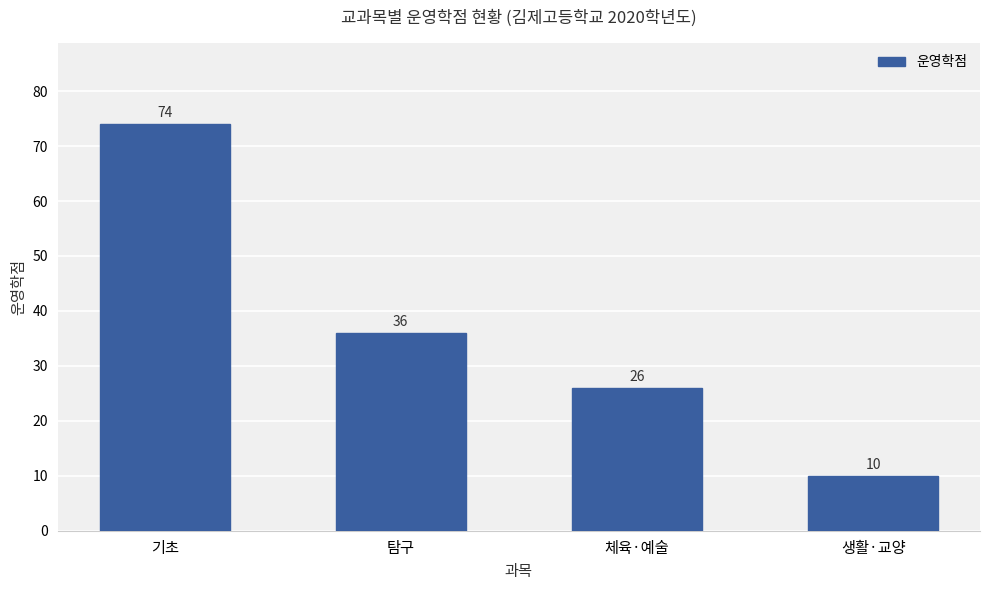

Is it true that the value at 기초 is 23?

False